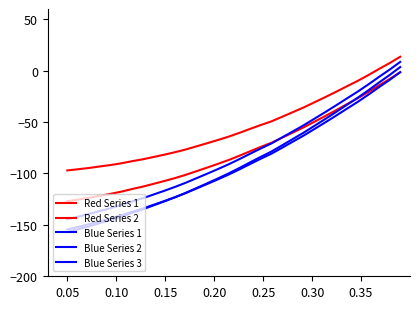

Is this an area chart (filled region under the line)?

No